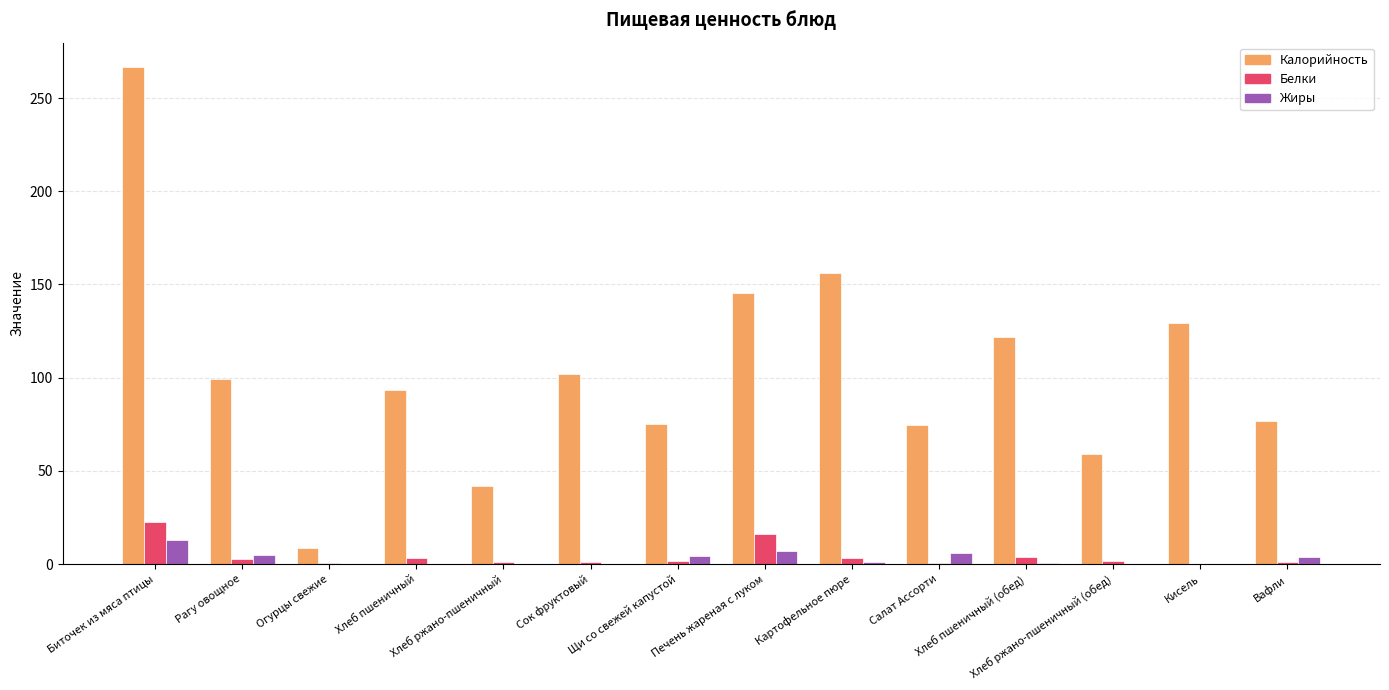

True or false: Калорийность has a value of 104.0 at Щи со свежей капустой.

False